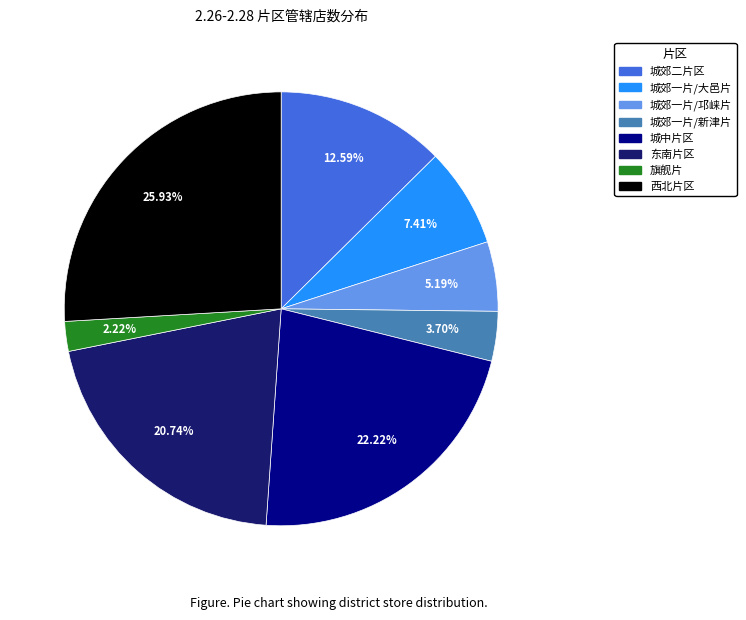

The 旗舰片 slice represents 2% of the pie. True or false?

True